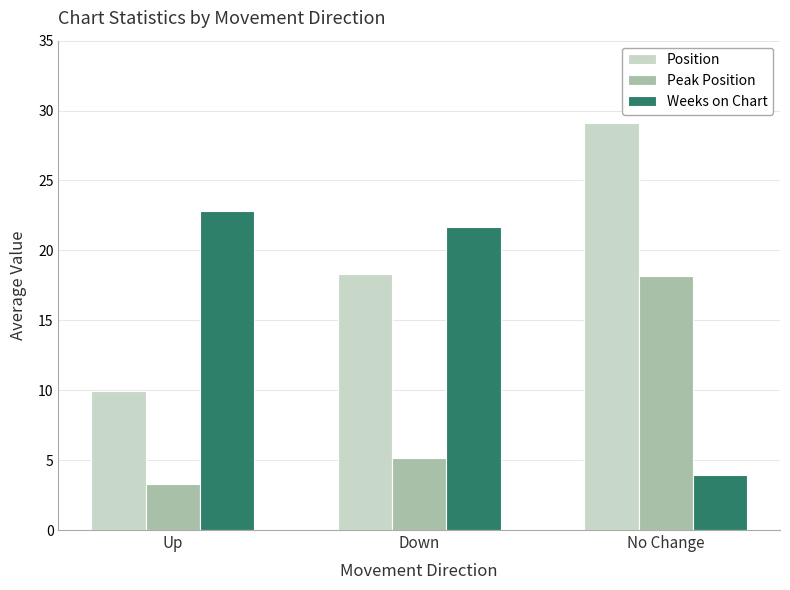

Which label corresponds to the largest value in the chart?

No Change